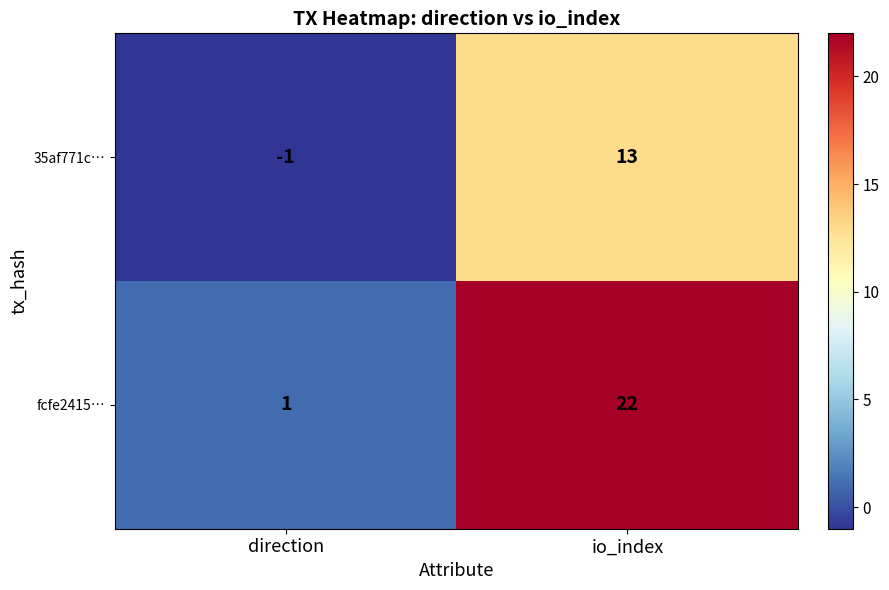

What is the difference between the 35af771c… values at direction and io_index?

14